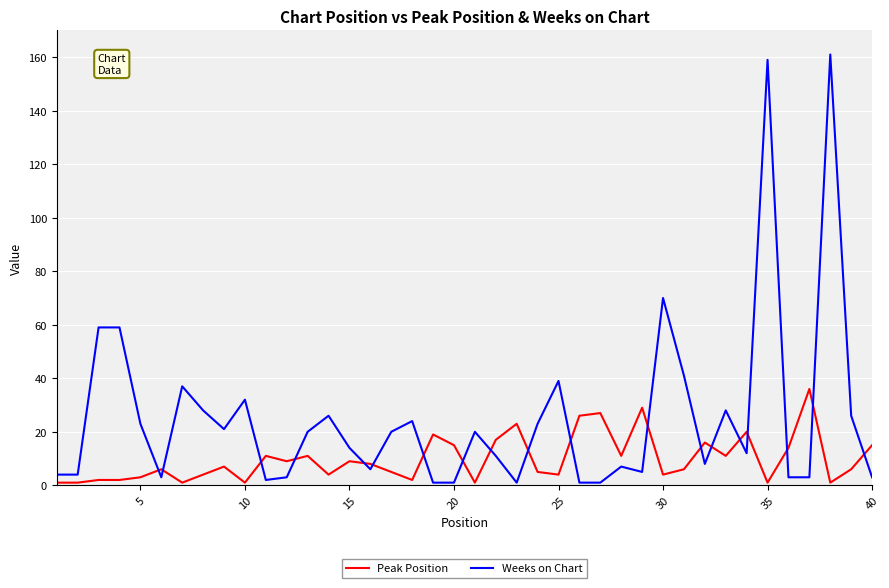

Does the chart have visible grid lines?

Yes